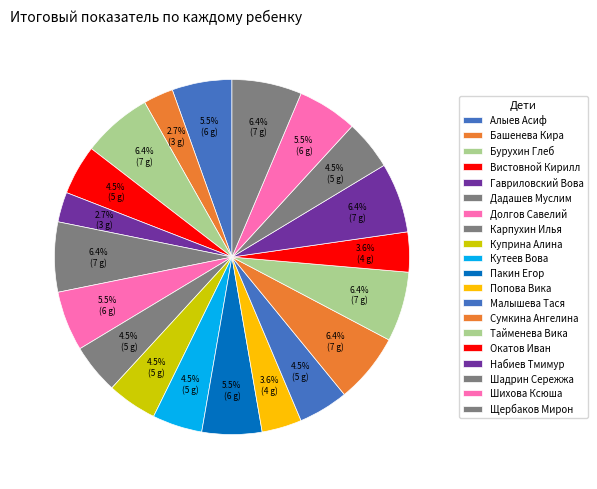

Count the number of slices in the pie.

20